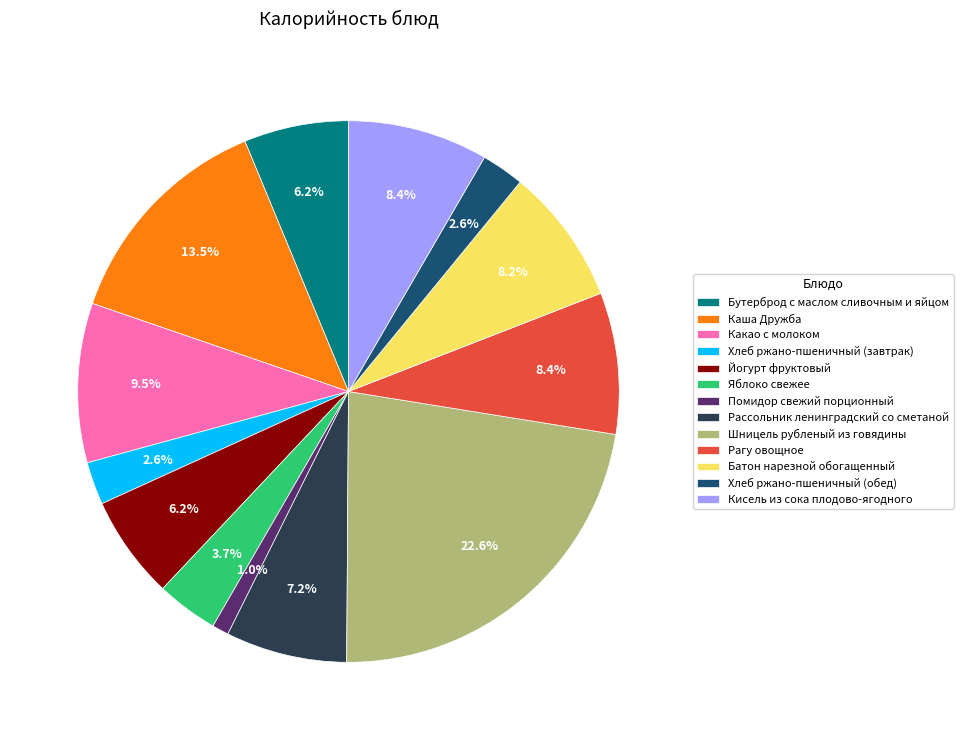

What is the ratio of the value at Каша Дружба to the value at Кисель из сока плодово-ягодного?

1.6